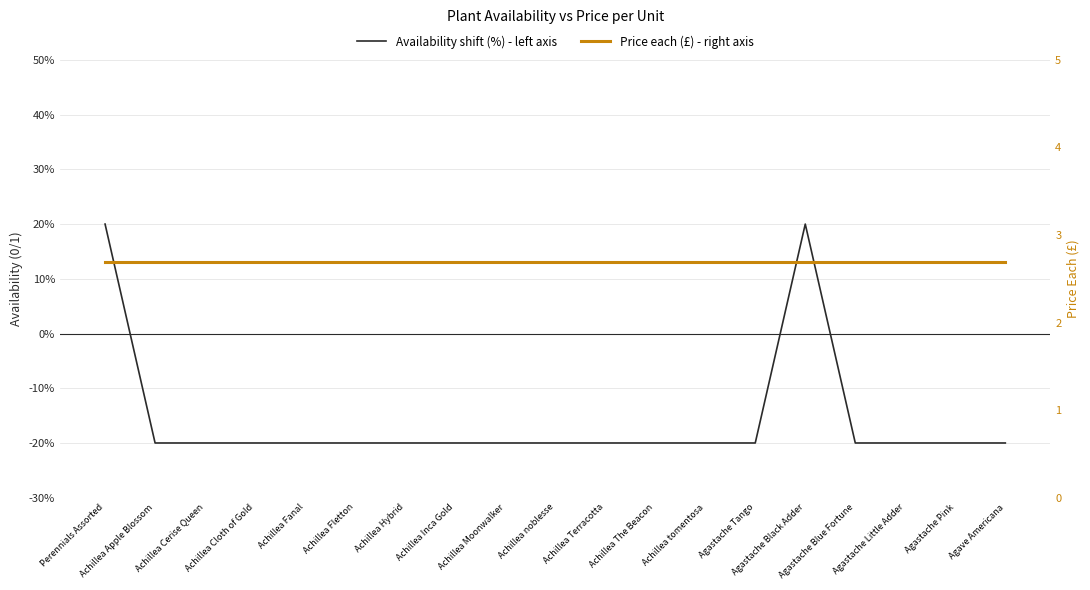

At how many categories does at least one series exceed -14?

19